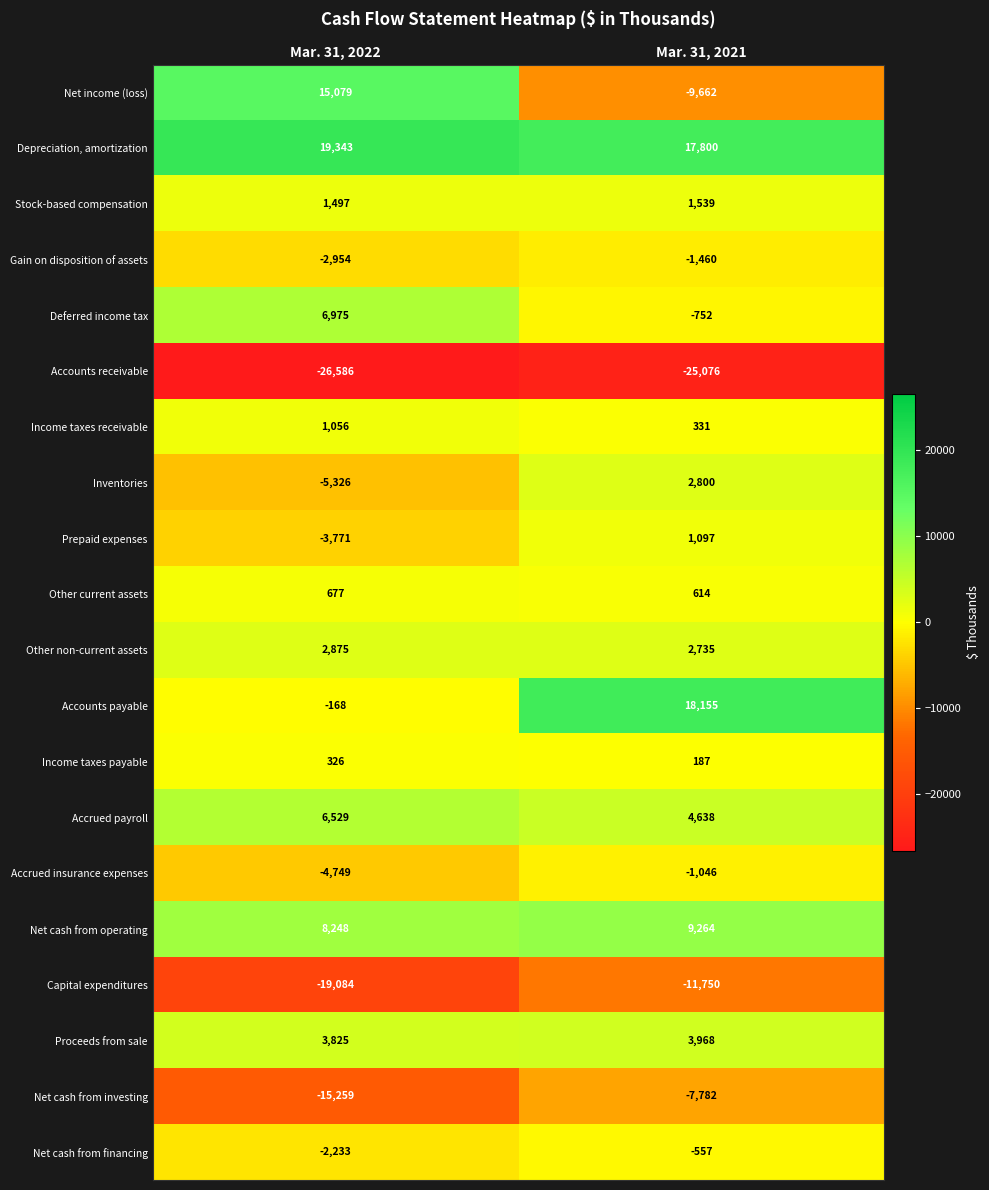

What is the difference between the maximum and minimum values in the Net cash from operating series?

1016